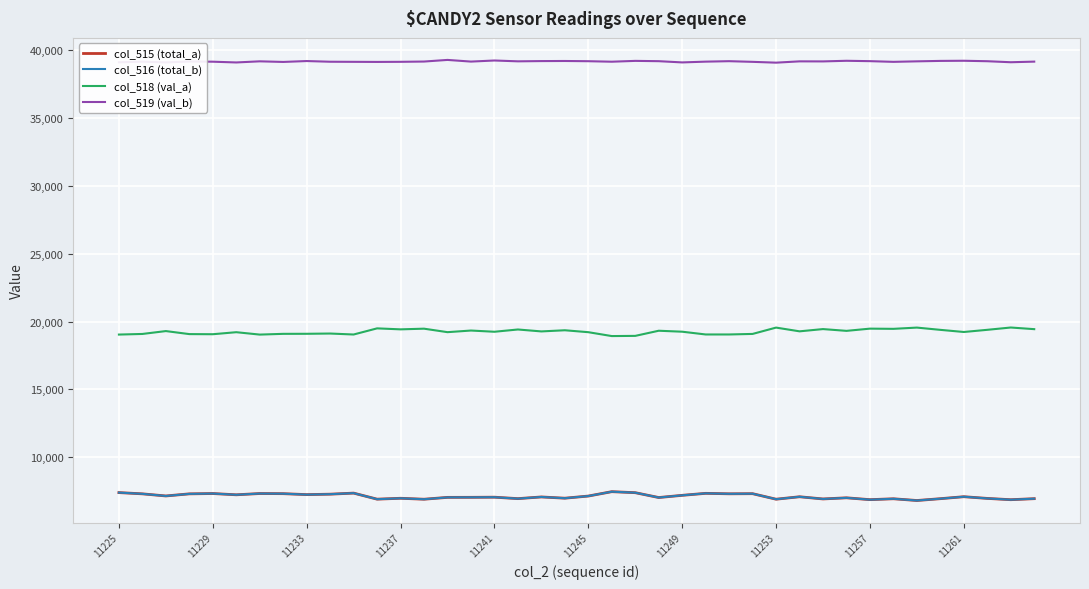

True or false: col_516 (total_b) and col_519 (val_b) cross at least once.

False